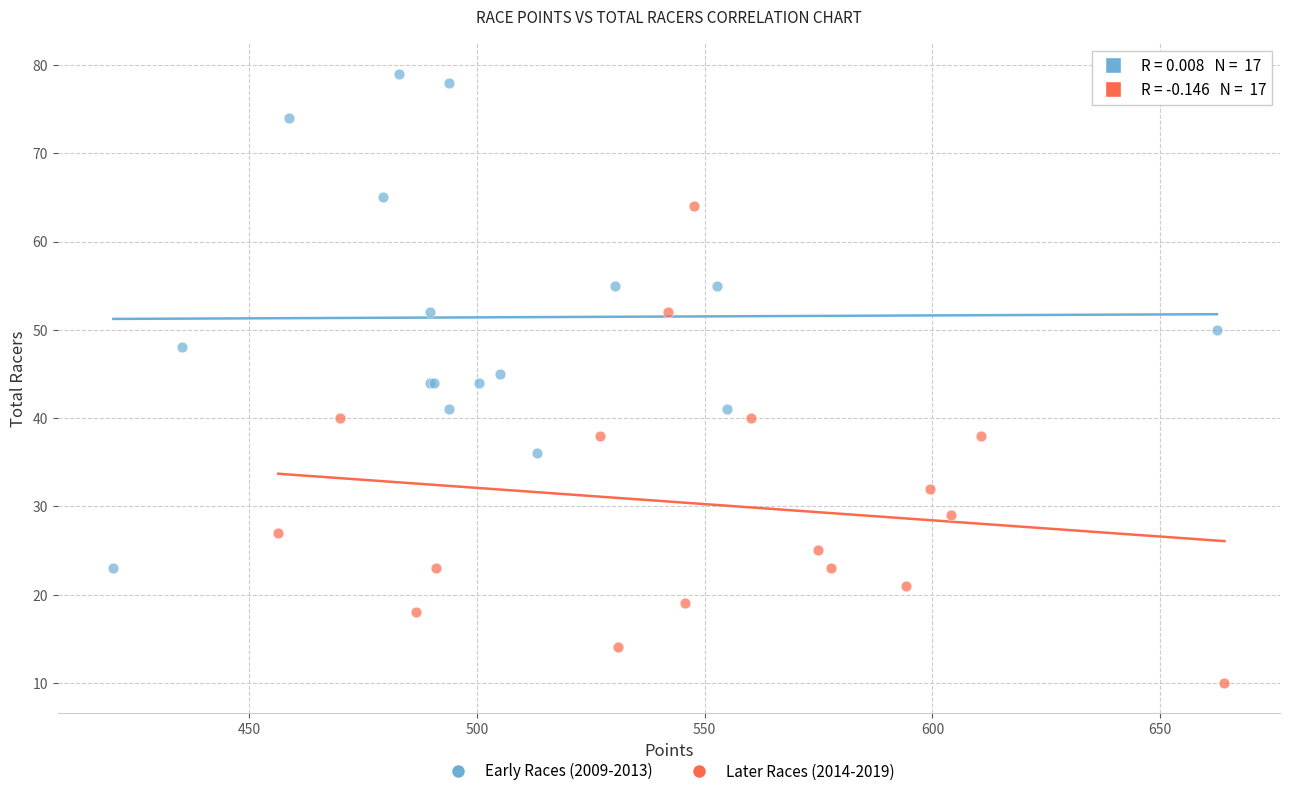

Which series reaches the maximum Y coordinate?

Early Races (2009-2013)